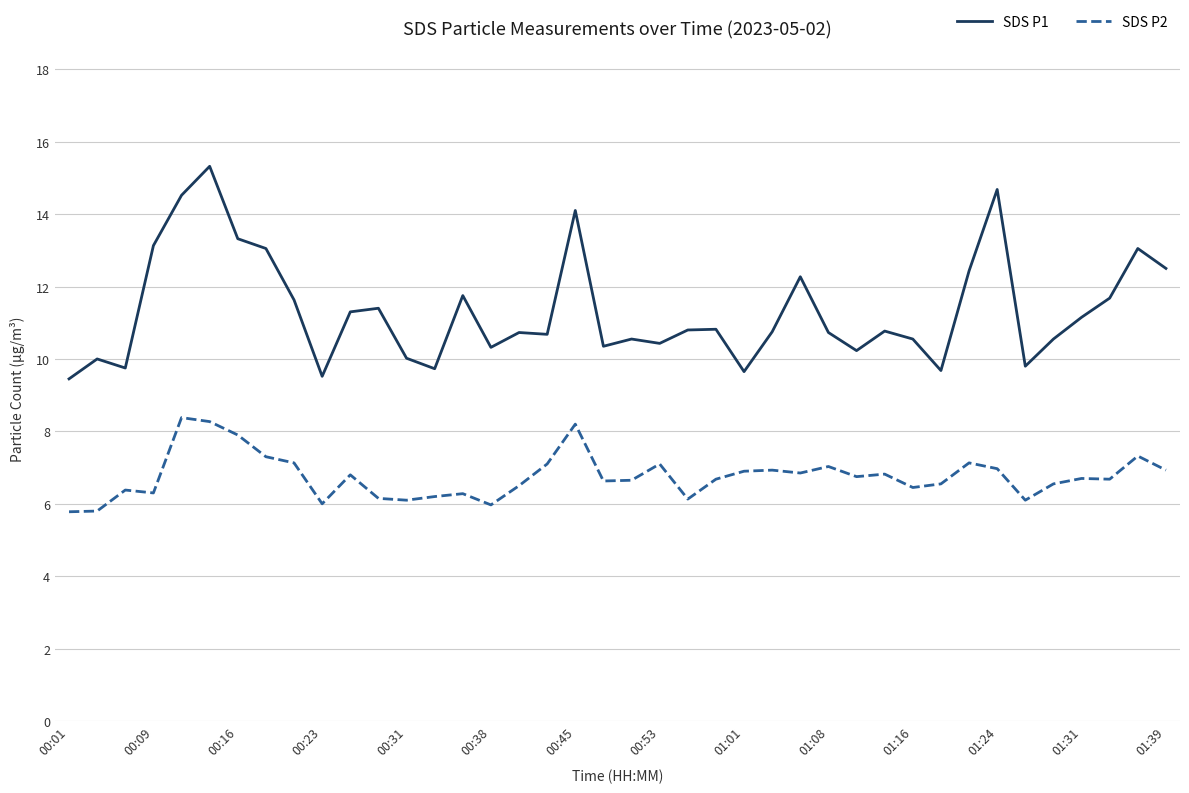

What is the highest value of the SDS P1 series?

15.3